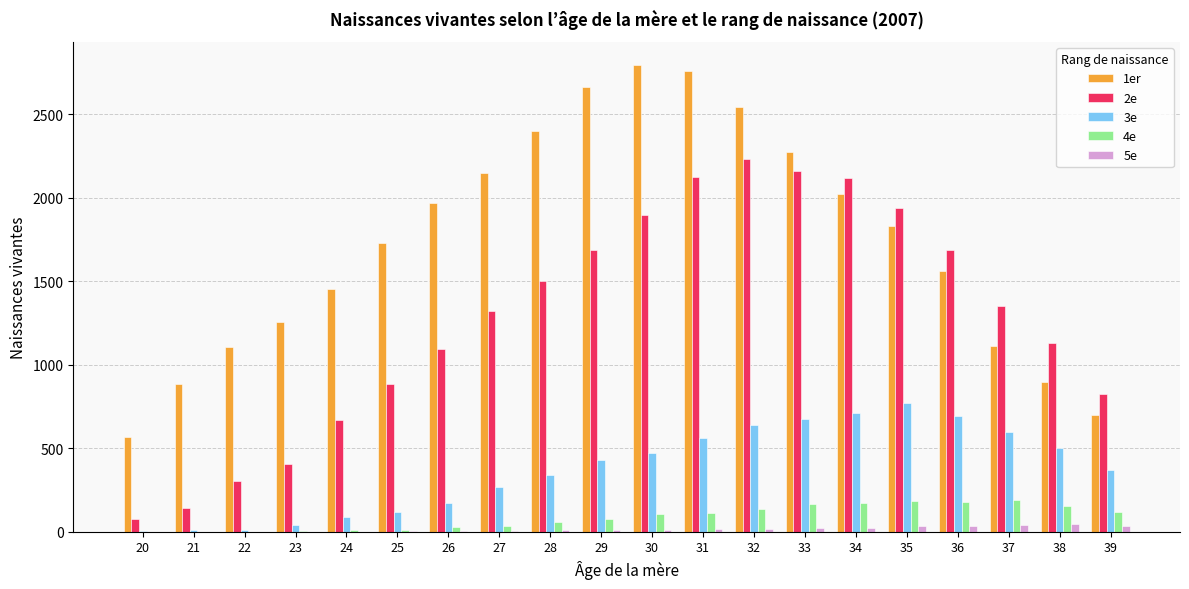

Reading left to right, what are all the values shown in this chart?

1er: 20=565	21=885	22=1104	23=1254	24=1452	25=1730	26=1971	27=2146	28=2399	29=2661	30=2794	31=2756	32=2545	33=2271	34=2021	35=1829	36=1562	37=1113	38=898	39=699
2e: 20=78	21=143	22=306	23=406	24=670	25=885	26=1094	27=1320	28=1500	29=1685	30=1894	31=2122	32=2234	33=2160	34=2119	35=1938	36=1686	37=1352	38=1130	39=822
3e: 20=2	21=9	22=12	23=38	24=90	25=121	26=174	27=268	28=340	29=429	30=474	31=560	32=641	33=675	34=712	35=772	36=695	37=599	38=499	39=368
4e: 20=0	21=1	22=0	23=6	24=12	25=9	26=28	27=34	28=58	29=77	30=107	31=113	32=134	33=168	34=170	35=184	36=175	37=188	38=153	39=119
5e: 20=0	21=0	22=0	23=0	24=1	25=2	26=4	27=5	28=8	29=11	30=13	31=17	32=15	33=22	34=25	35=33	36=32	37=38	38=48	39=33